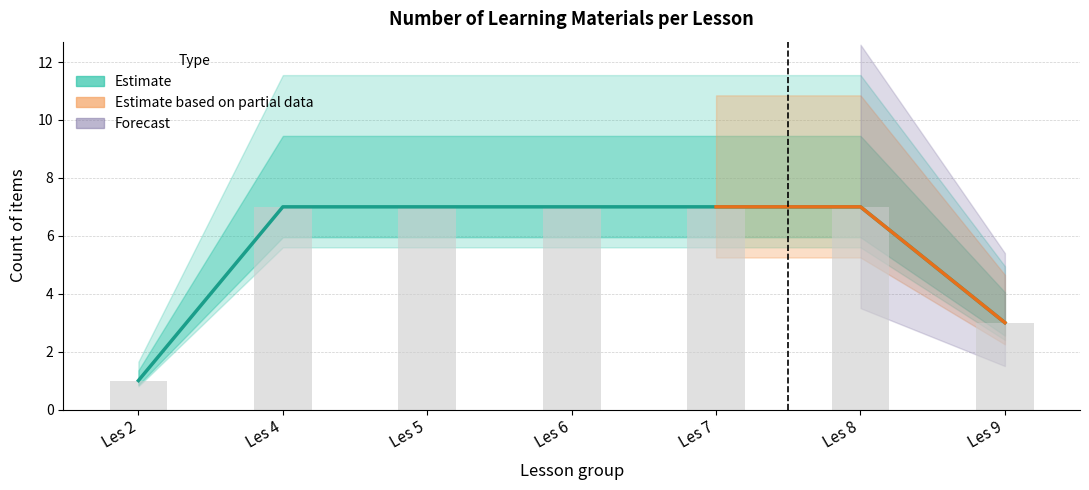

What is the difference between the values at Les 8 and Les 2?

6